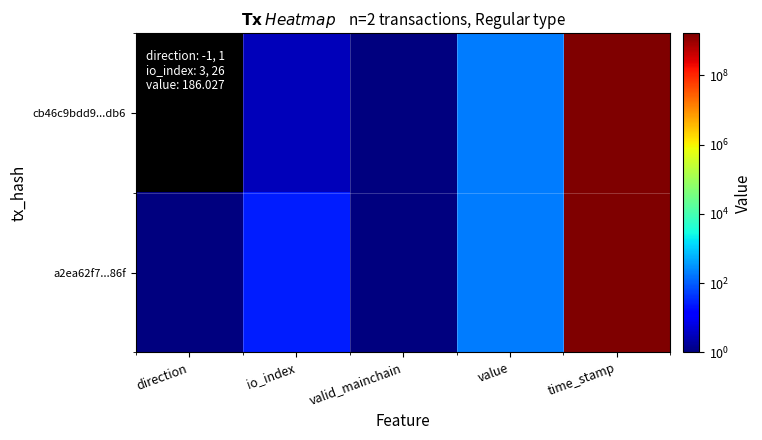

Reading right to left, what are all the values shown in this chart?

cb46c9bdd9...db6: time_stamp=1634001979.0	value=186.0	valid_mainchain=1.0	io_index=3.0	direction=-1.0
a2ea62f7...86f: time_stamp=1634000391.0	value=186.0	valid_mainchain=1.0	io_index=26.0	direction=1.0